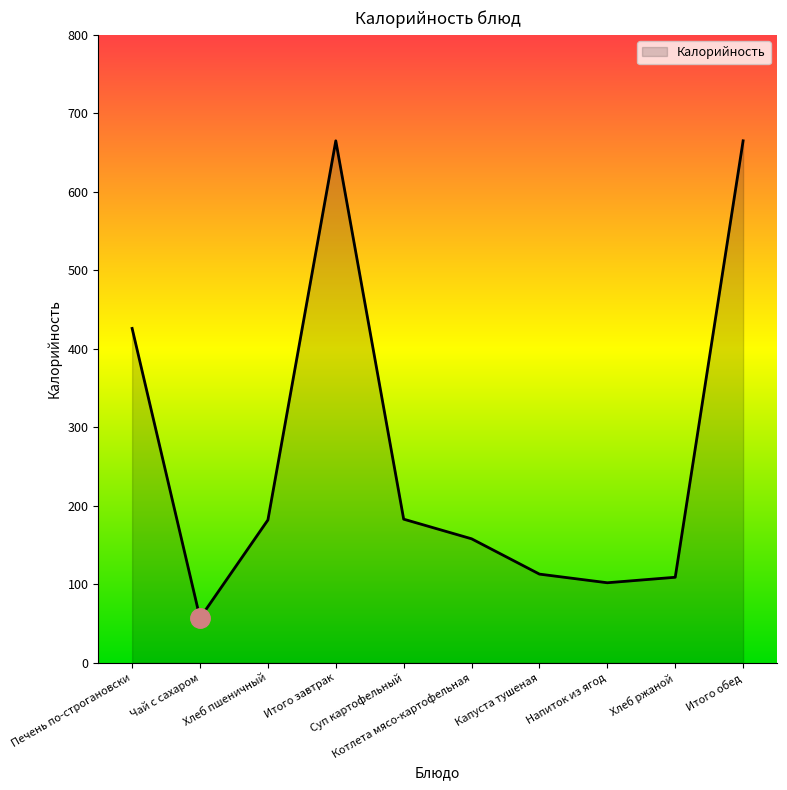

Is it true that the value at Суп картофельный is 183?

True